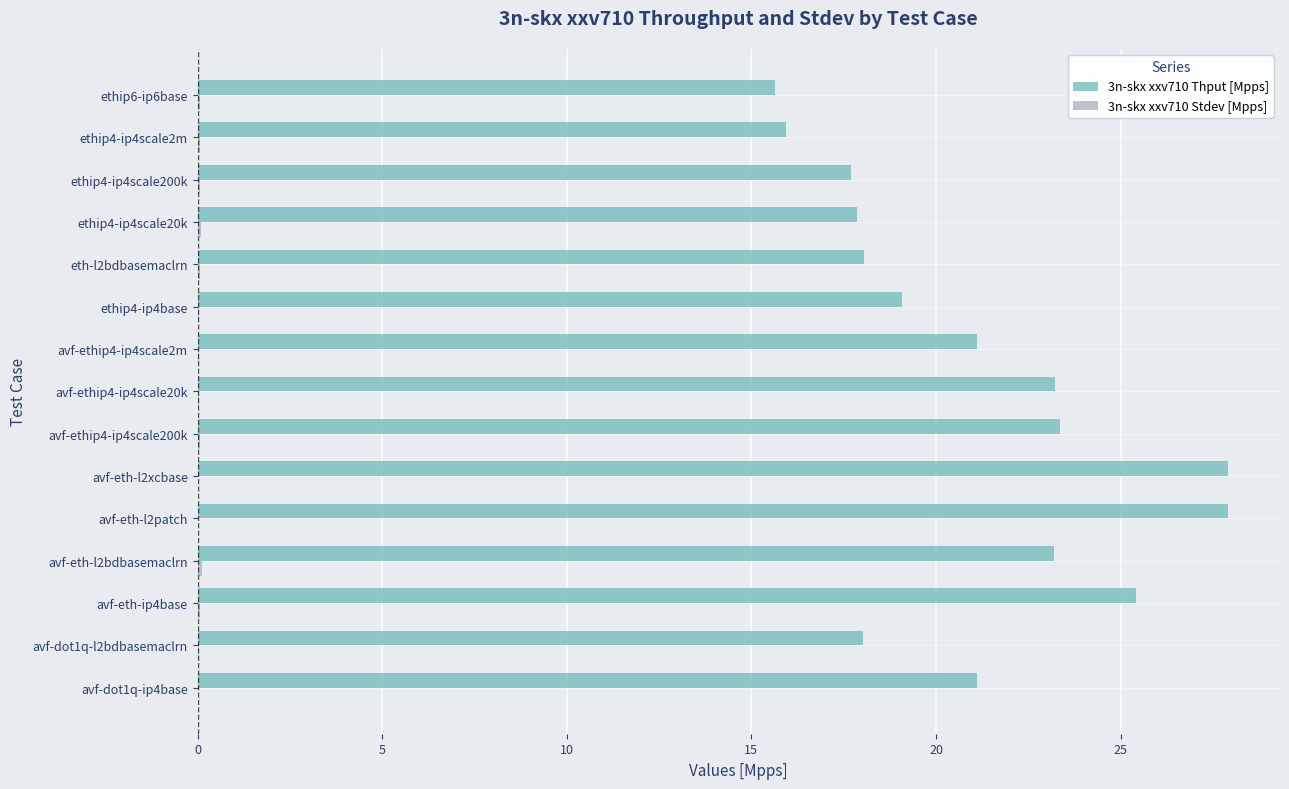

What is the sum of all 3n-skx xxv710 Thput [Mpps] values?

315.5